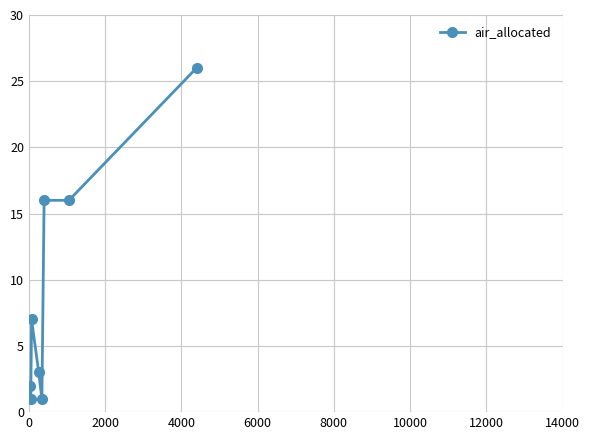

Does the chart display data point markers on the line(s)?

Yes